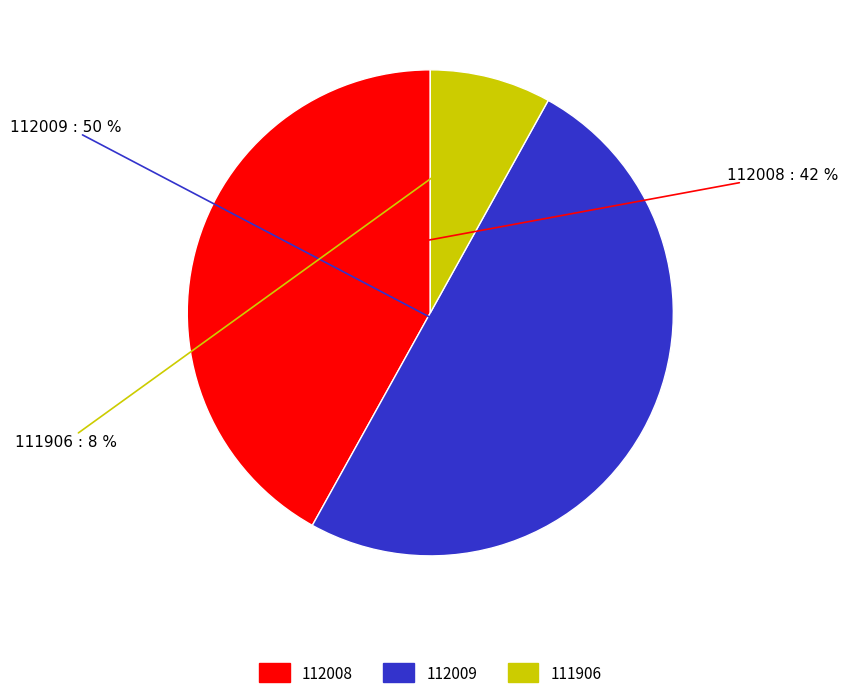

Approximately how many times larger is the value at 112009 compared to 112008?

1.2